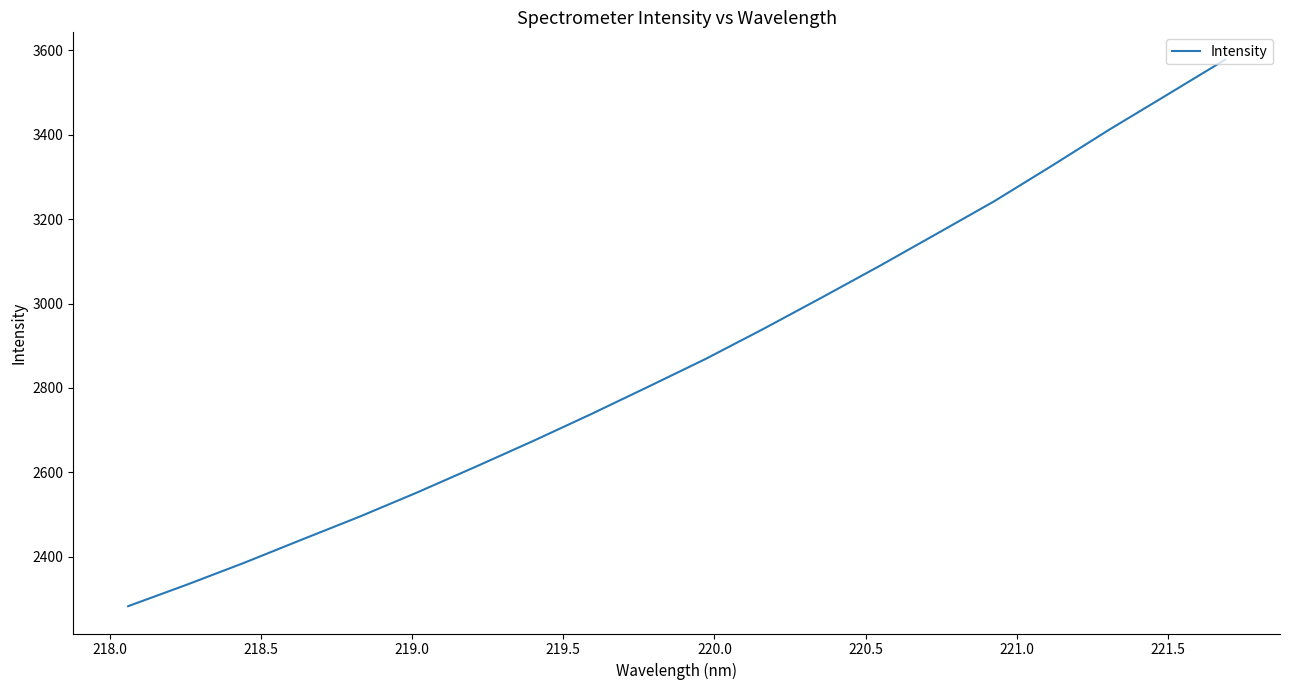

What is the smallest value displayed?

2282.4